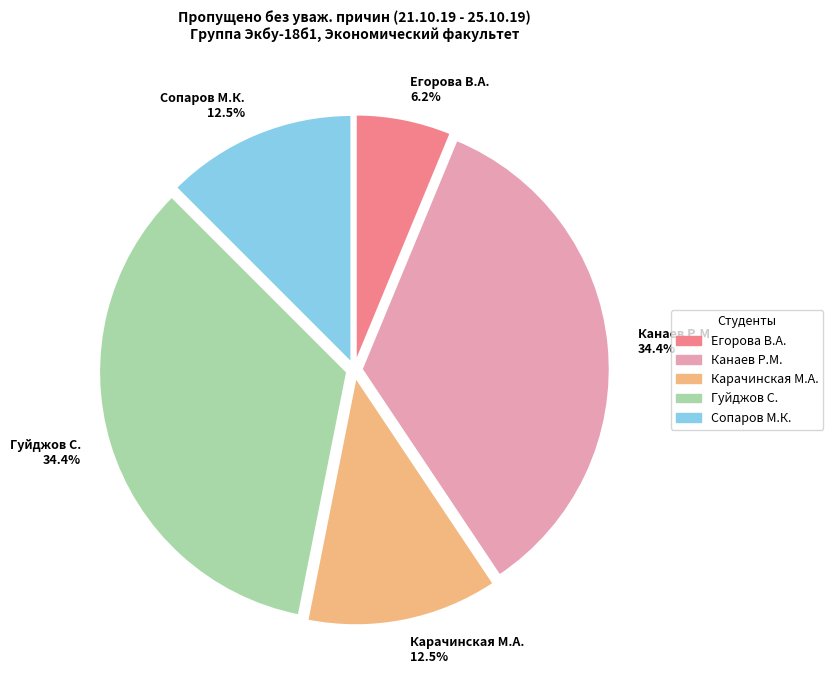

How many segments does this pie chart have?

5